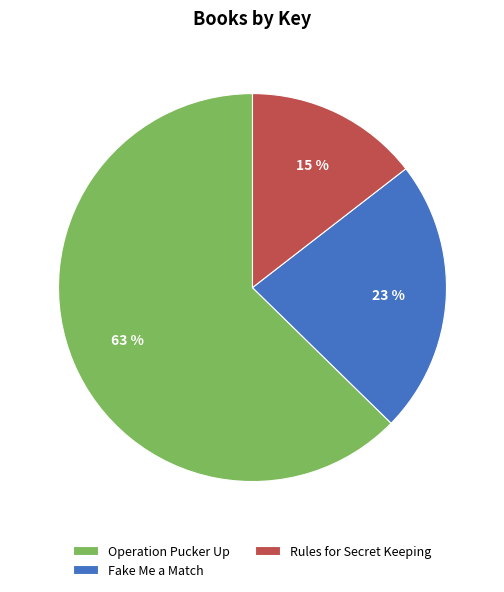

Which category has the smallest portion of the pie?

Rules for Secret Keeping